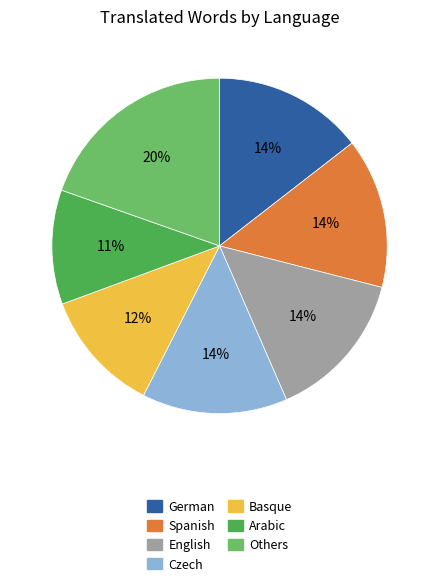

Which slice is the smallest?

Arabic